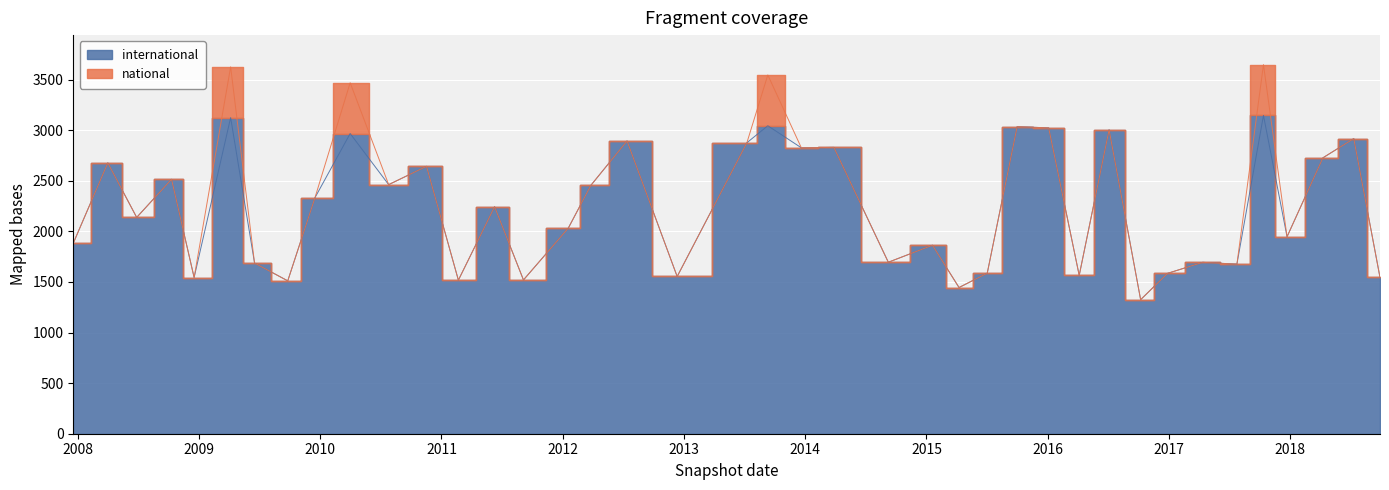

Reading right to left, extract all data points from this chart.

1545	2917	2727	1947	3146	1676	1694	1585	1325	3004	1565	3023	3035	1587	1445	1863	1695	2830	2826	3044	2876	1554	2894	2455	2032	1520	2244	1518	2643	2462	2967	2333	1511	1687	3124	1544	2515	2138	2677	1883